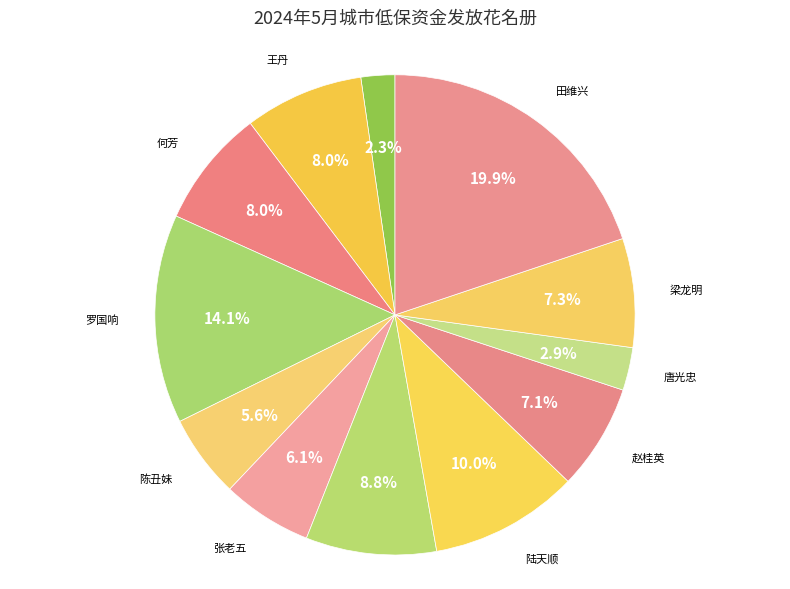

Count the number of slices in the pie.

12